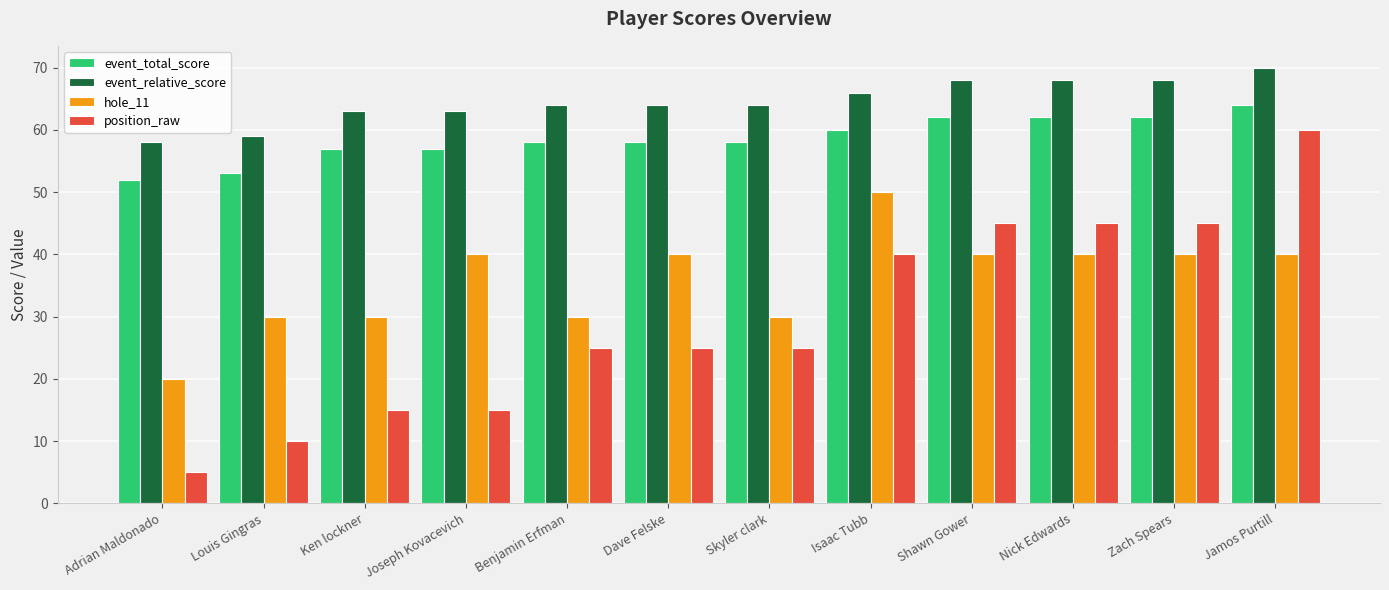

What are all the series names shown in the legend?

event_total_score, event_relative_score, hole_11, position_raw